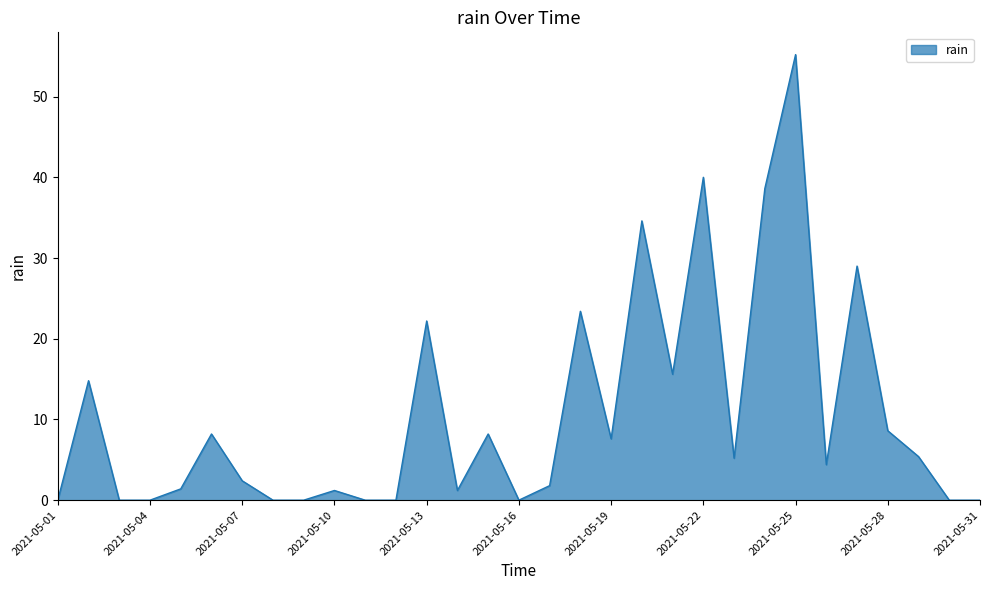

What is the greatest value displayed?

55.2